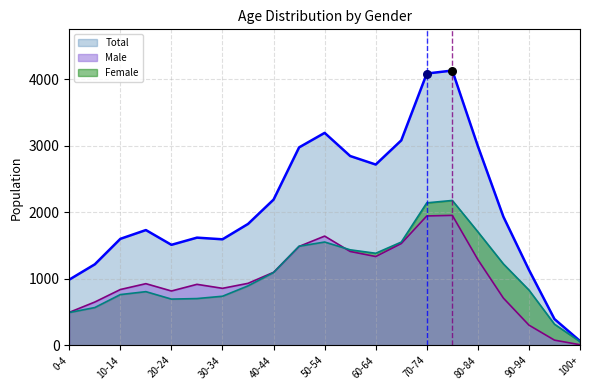

At which category is the sum across all series the highest?

75-79